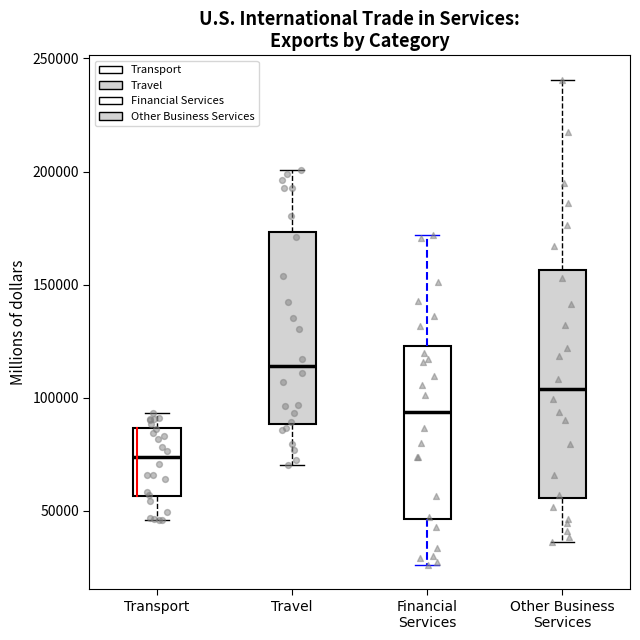

Reading left to right, transcribe this box plot: for each box, give where its median line is, the range the box spans, and where its two whiskers end, as read against the y-axis. The values are not printed on the chart, so give them approximately, as read against the axis.

Transport: median 75000, box 55000 to 85000, whiskers 45000 to 95000
Travel: median 115000, box 90000 to 175000, whiskers 70000 to 200000
Financial Services: median 95000, box 45000 to 125000, whiskers 25000 to 170000
Other Business Services: median 105000, box 55000 to 155000, whiskers 35000 to 240000